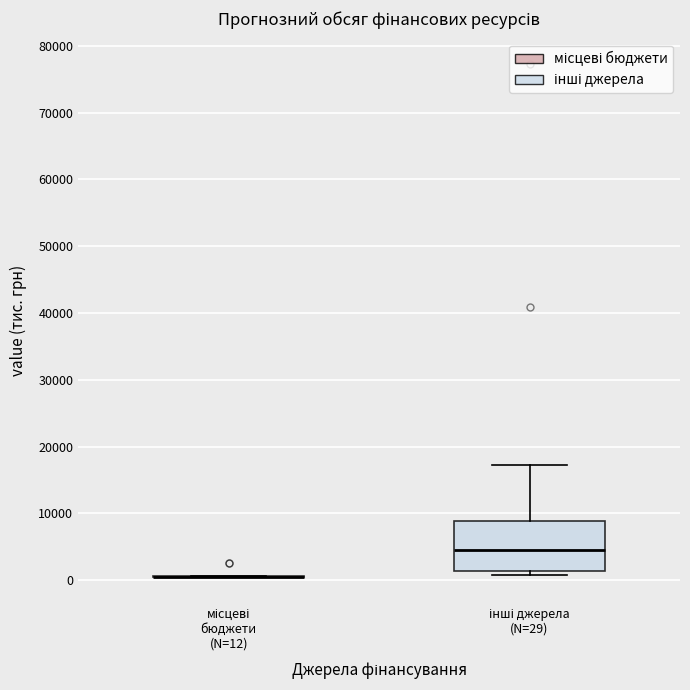

Reading left to right, transcribe this box plot: for each box, give where its median line is, the range the box spans, and where its two whiskers end, as read against the y-axis. The values are not printed on the chart, so give them approximately, as read against the axis.

місцеві бюджети (N=12): box collapsed to a line at 1000, whiskers 0 to 1000
інші джерела (N=29): median 5000, box 1000 to 9000, whiskers 1000 (just below the box's lower edge) to 17000